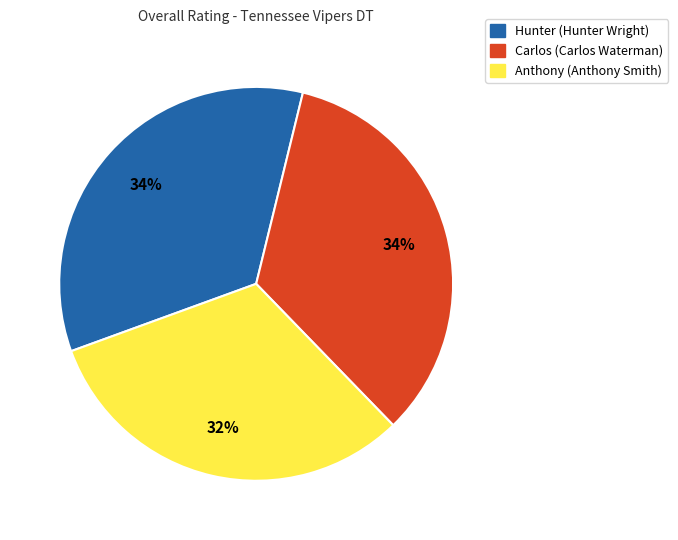

Which has a higher value, Hunter or Anthony?

Hunter